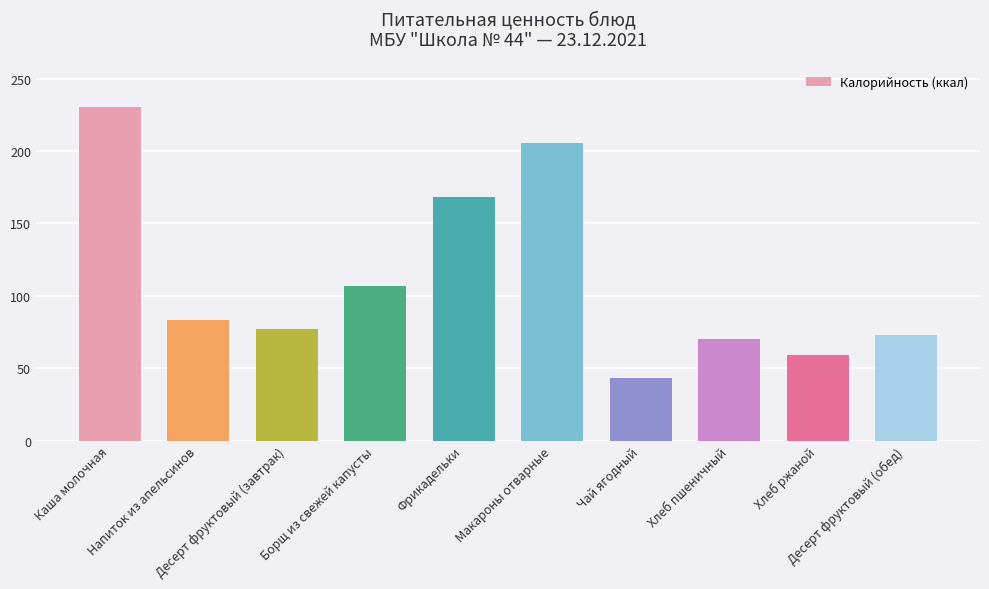

Does the chart contain stacked bars?

No